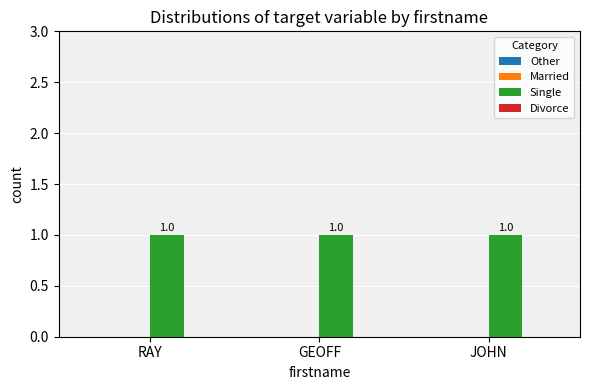

Reading right to left, transcribe all the data shown in this chart.

Other: 0	0	0
Married: 0	0	0
Single: 1	1	1
Divorce: 0	0	0